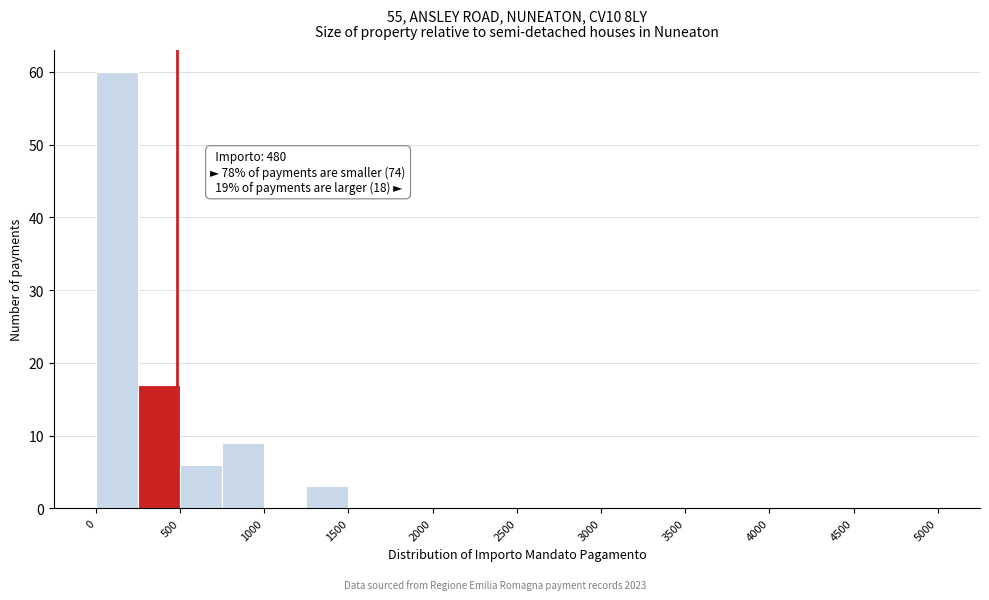

Which range on the x-axis has the tallest bar?

0 to 250